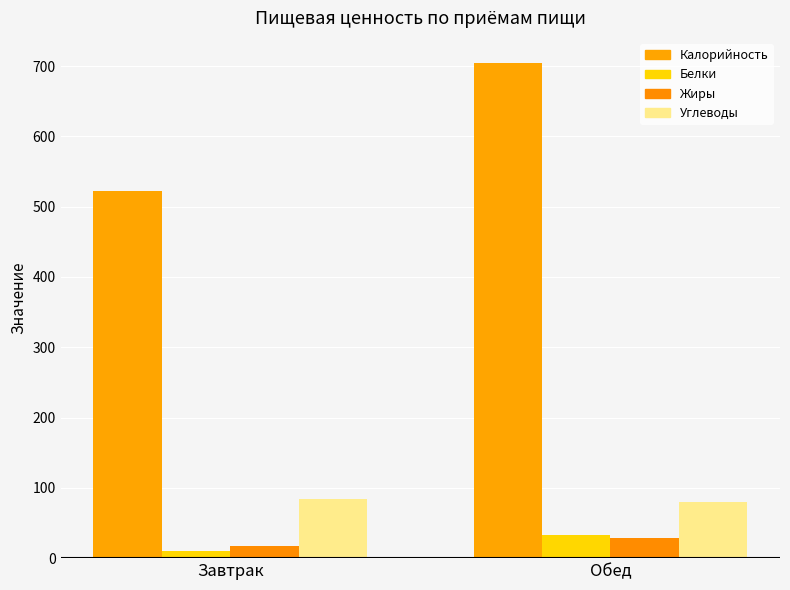

At how many categories does at least one series exceed 402?

2